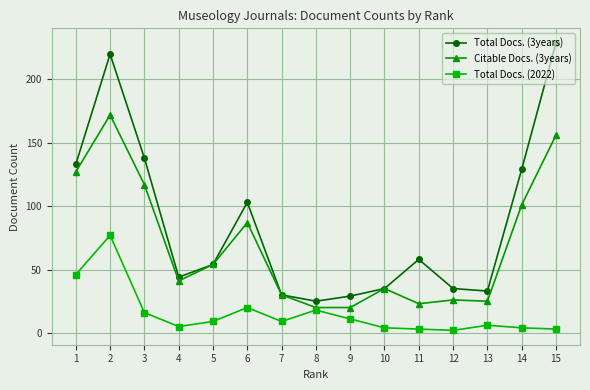

What is the difference between the maximum and minimum values in the Citable Docs. (3years) series?

152